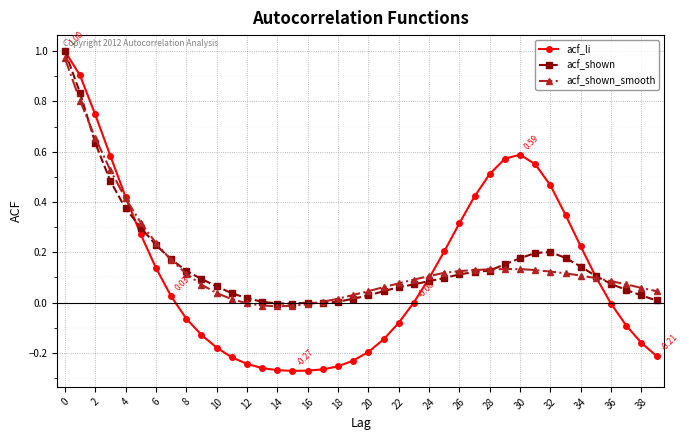

True or false: acf_li has more than 0 interior local peaks.

True